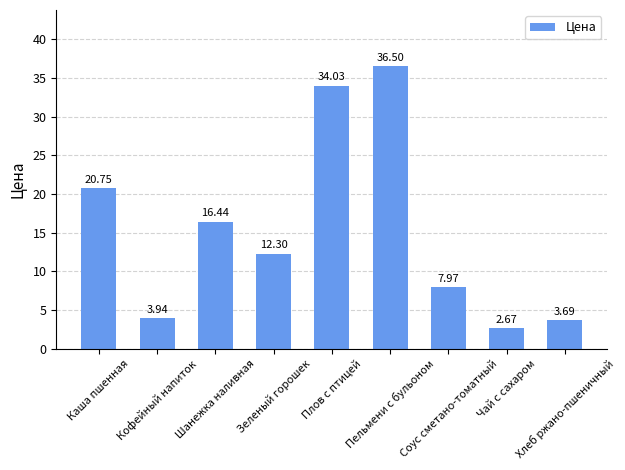

Approximately how many times larger is the value at Пельмени с бульоном compared to Чай с сахаром?

13.7